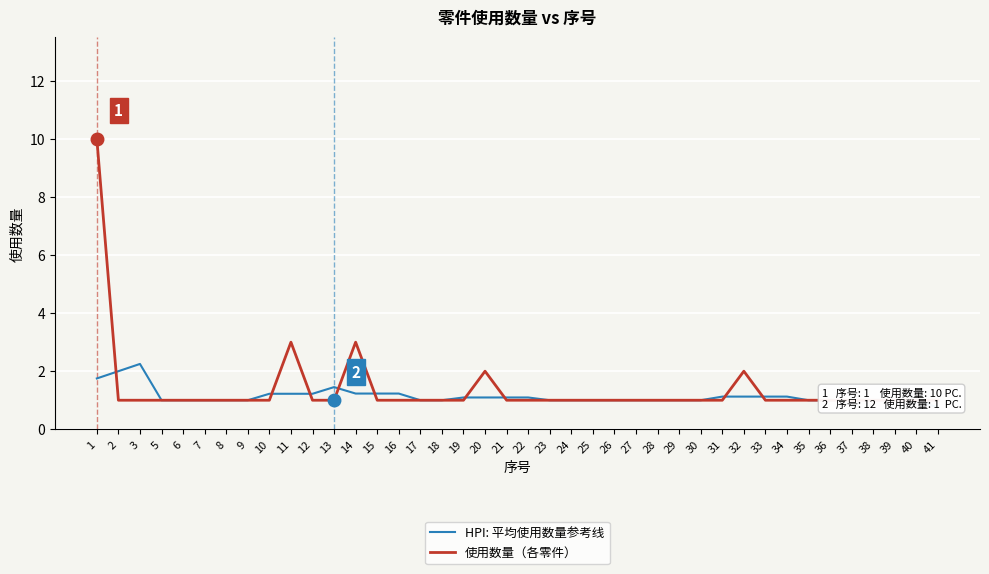

What is the value of the 使用数量（各零件） point at the 16th from the left?

1.0